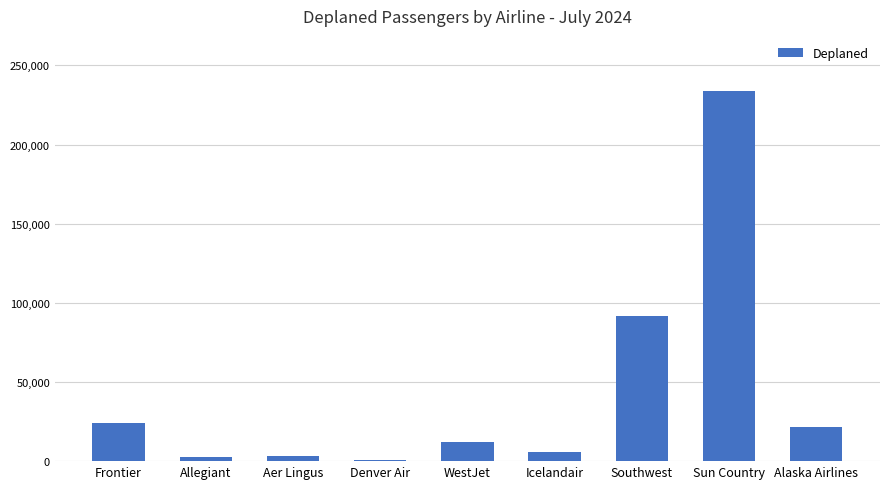

What position from the left is Sun Country?

8